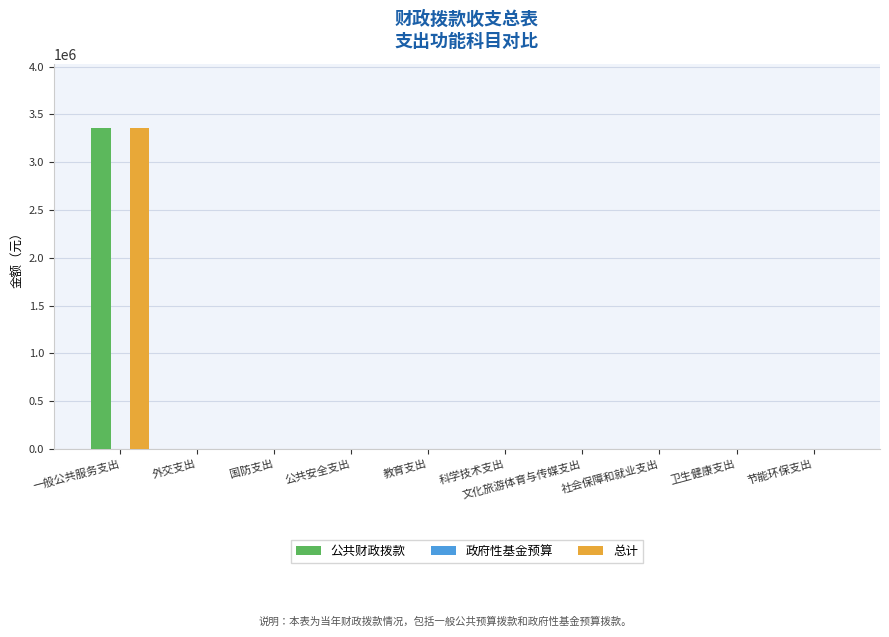

What is the maximum value for 公共财政拨款?

3358470